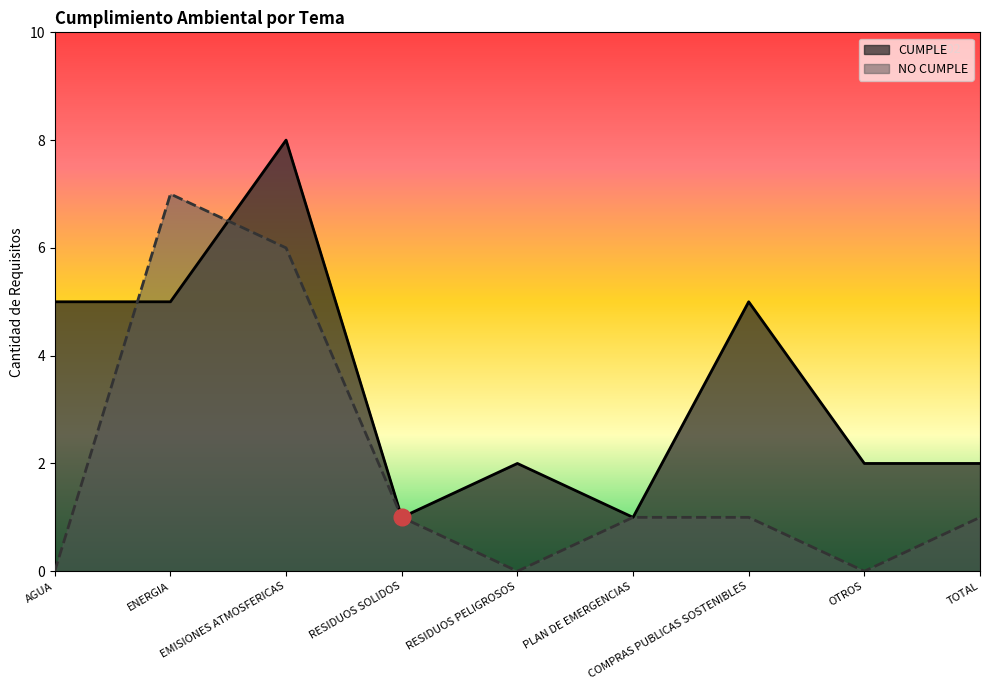

What is the difference between the second highest and minimum values in the NO CUMPLE series?

6